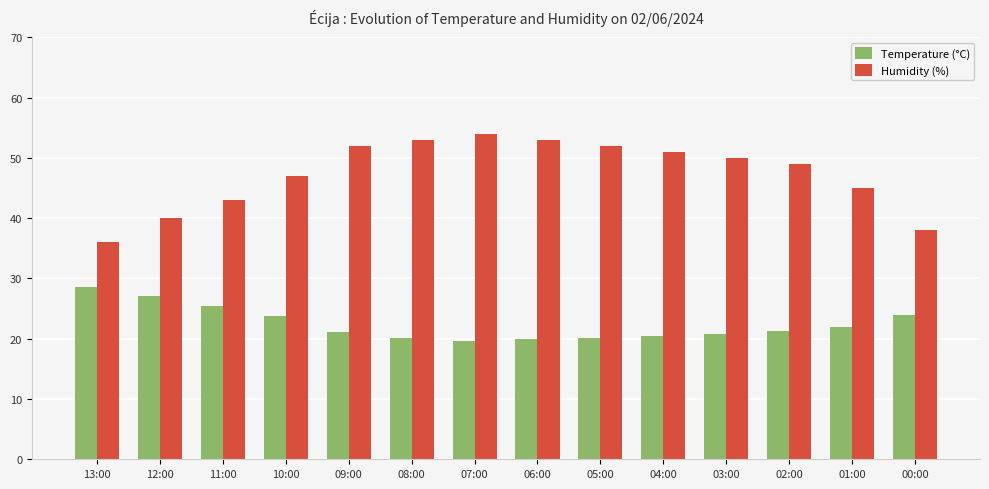

Which series has the widest spread of values?

Humidity (%)